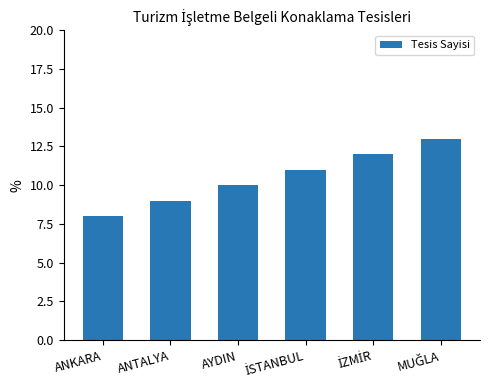

How many bars are there in total?

6